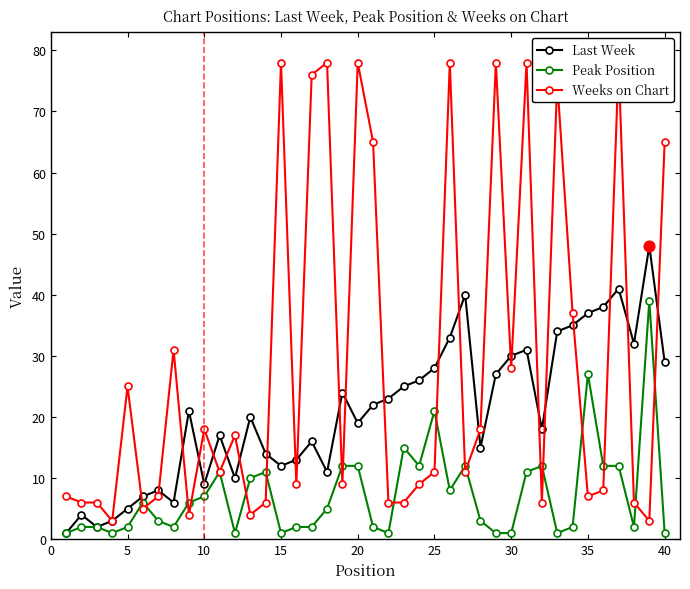

Which series contains the highest Y value?

Weeks on Chart